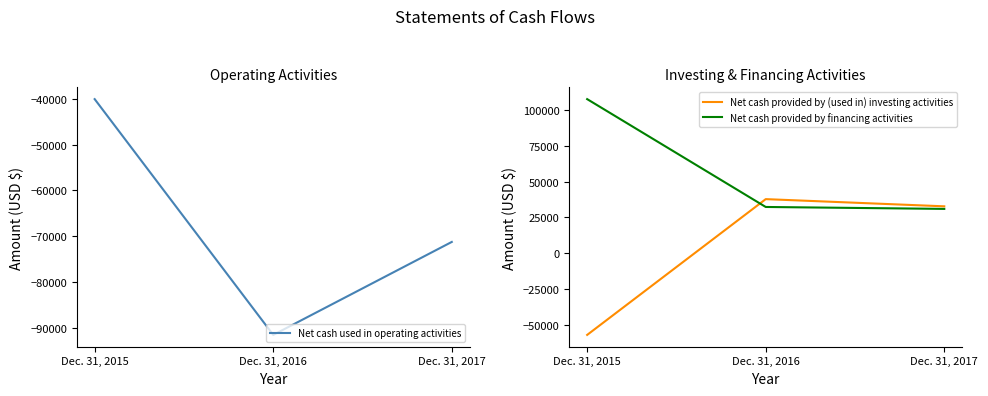

Rank the series by their average value, from lowest to highest.

Net cash used in operating activities, Net cash provided by (used in) investing activities, Net cash provided by financing activities